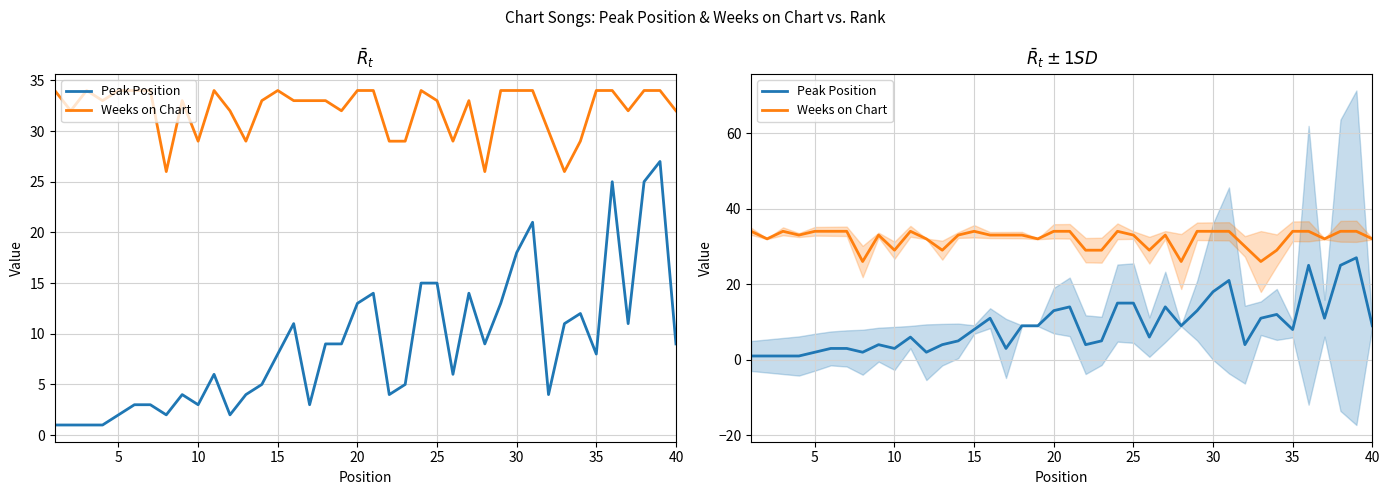

What is the difference between the maximum and minimum values in the Weeks on Chart series?

8